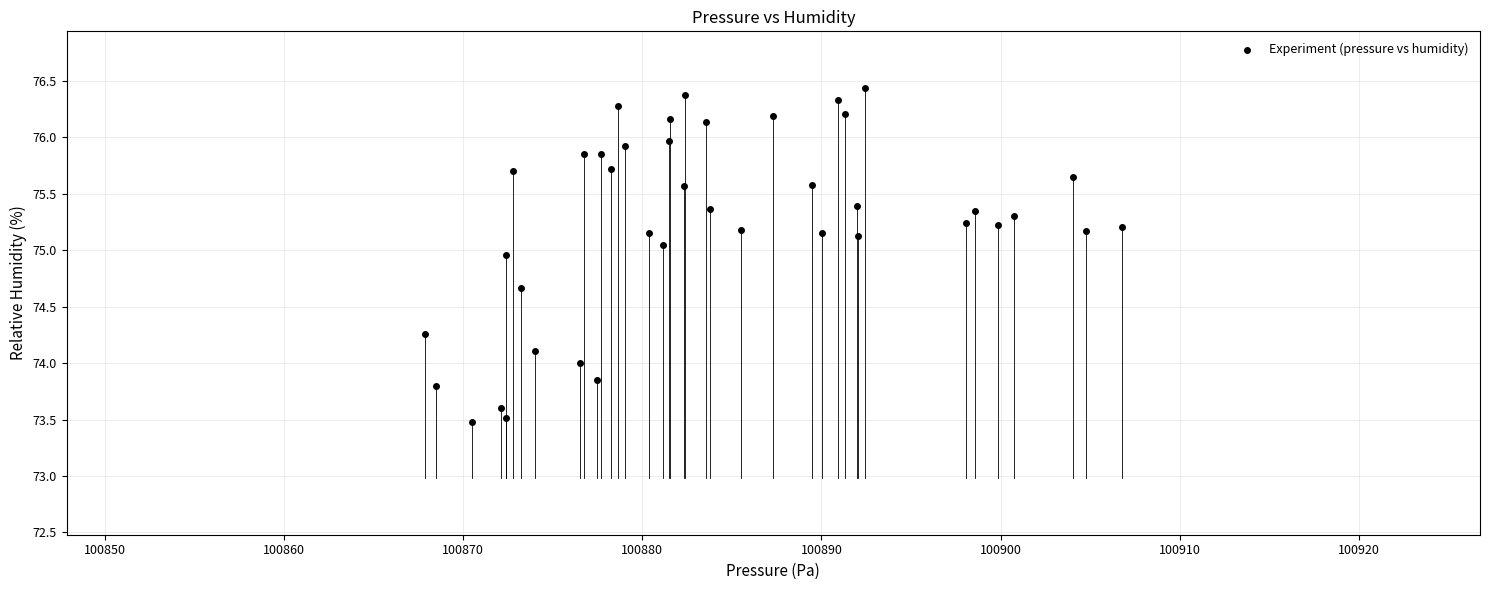

What is the range of X values (max minus min)?

38.9